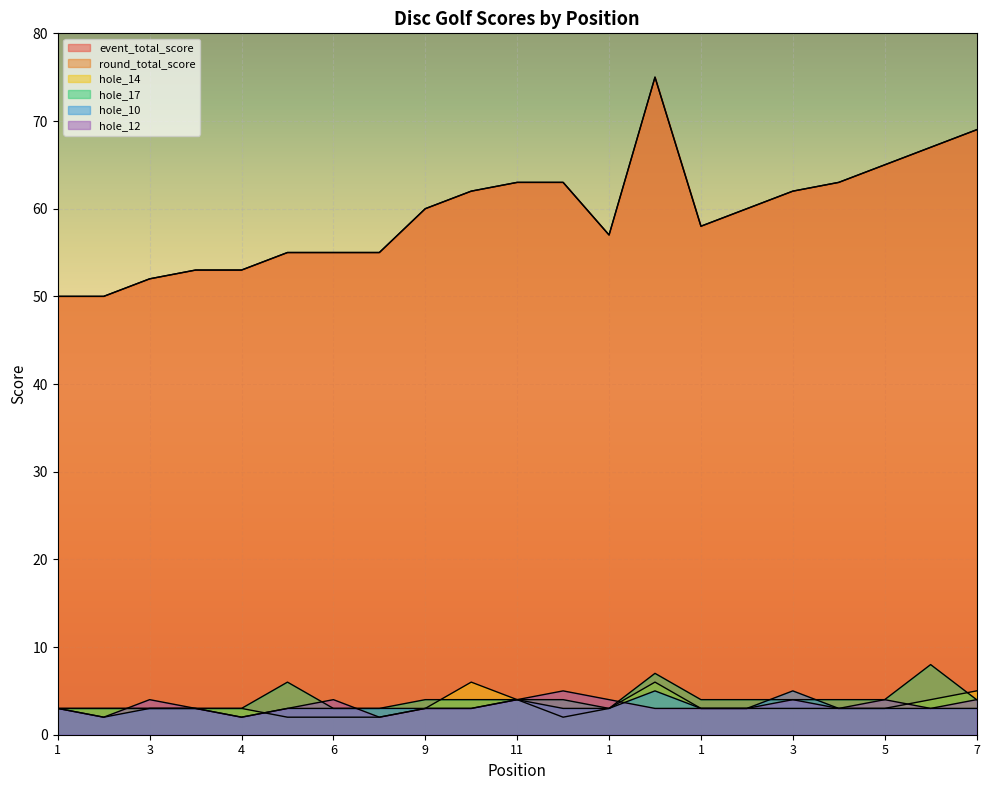

What is the label of the 17th point from the left?

3